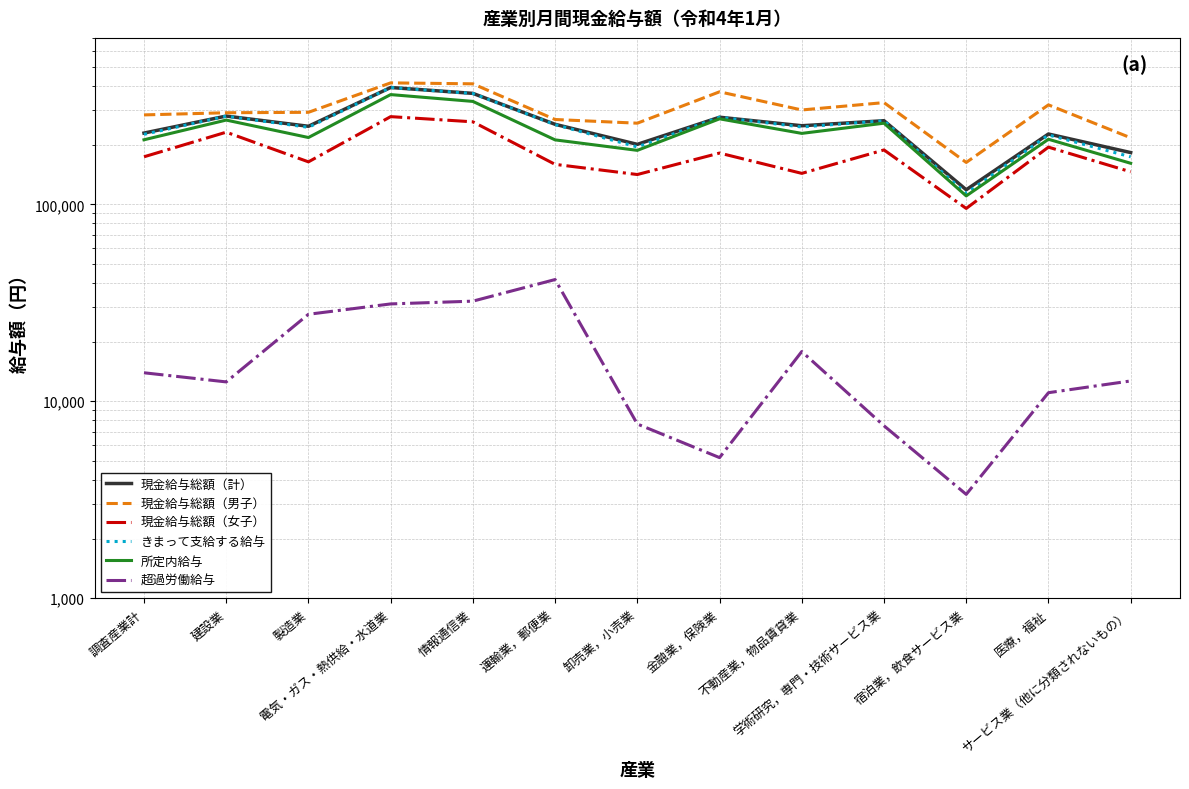

How many interior local valleys does the 現金給与総額（男子） series have?

3